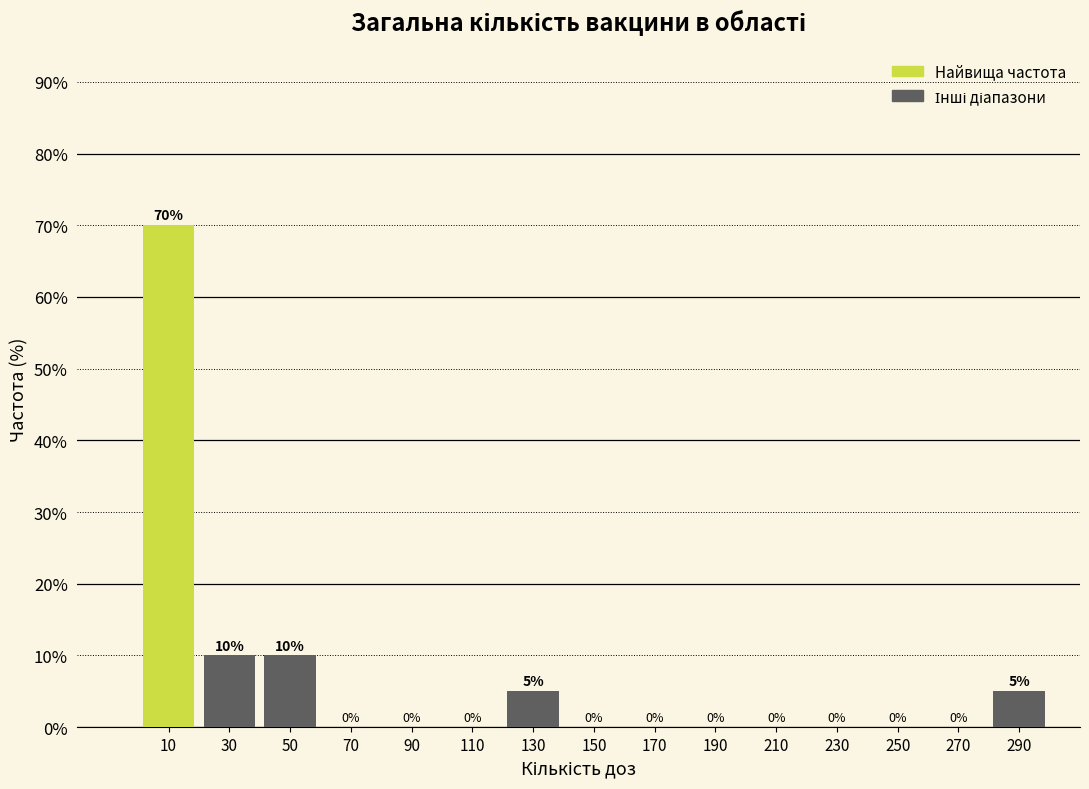

Reading left to right, transcribe this chart: for each bar, give the range it covers on the x-axis and its height.

0 to 20: 70
20 to 40: 10
40 to 60: 10
60 to 80: 0
80 to 100: 0
100 to 120: 0
120 to 140: 5
140 to 160: 0
160 to 180: 0
180 to 200: 0
200 to 220: 0
220 to 240: 0
240 to 260: 0
260 to 280: 0
280 to 300: 5